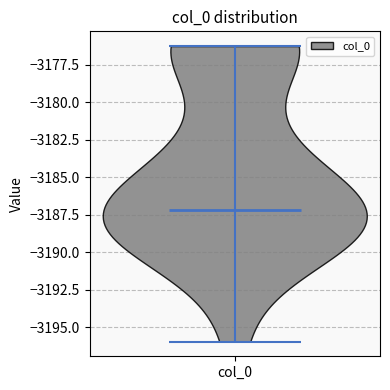

Where does the median line of the violin for col_0 sit on the y-axis? The values are not printed on the chart, so give them approximately, as read against the axis.

-3187.0